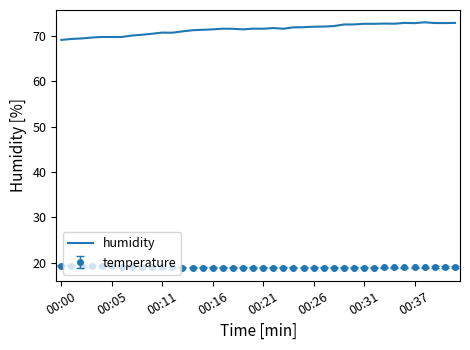

True or false: humidity and temperature intersect in this chart.

False